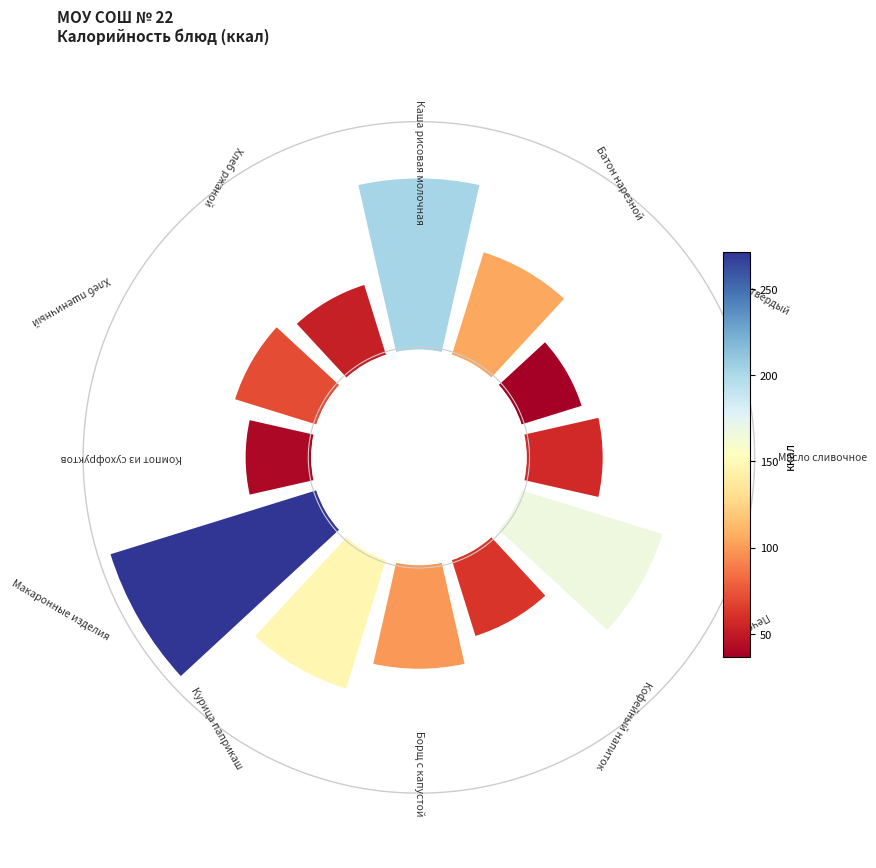

True or false: Курица паприкаш accounts for 1% of the total.

False